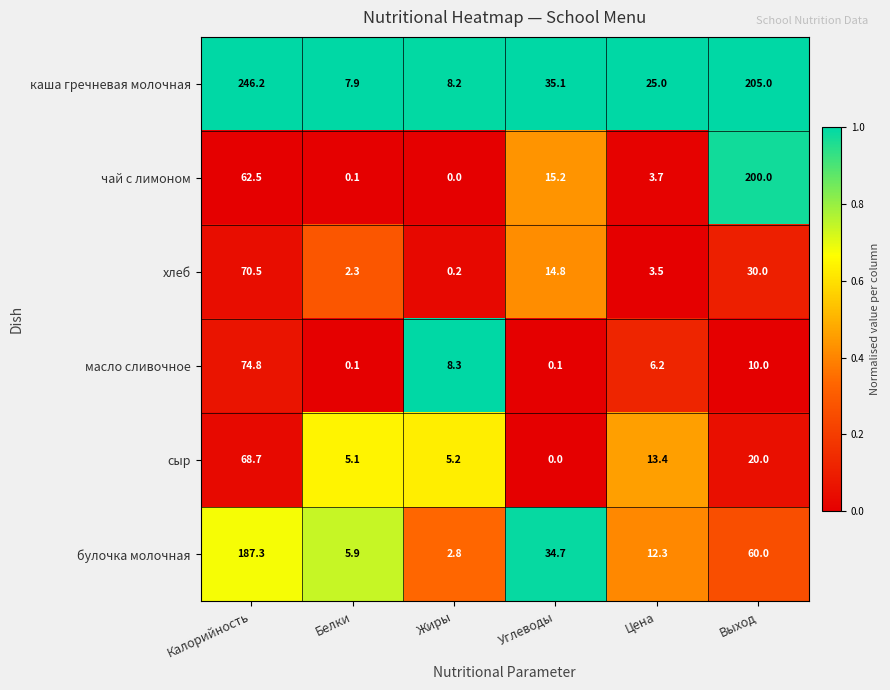

Which series has the largest total across all categories?

каша гречневая молочная